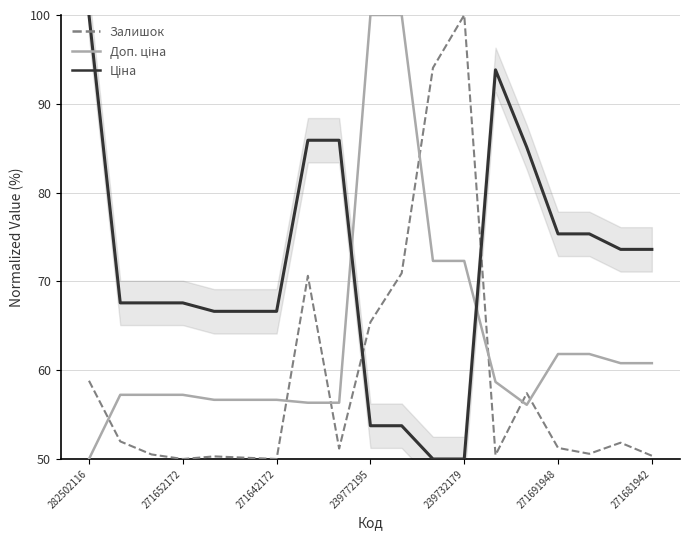

Reading left to right, transcribe all the data shown in this chart.

Залишок: 58.8	52.0	50.5	50.0	50.3	50.1	50.0	70.6	51.2	65.4	70.9	94.1	100.0	50.4	57.4	51.2	50.6	51.8	50.4
Доп. ціна: 50.0	57.2	57.2	57.2	56.7	56.7	56.7	56.3	56.3	100.0	100.0	72.3	72.3	58.7	56.1	61.8	61.8	60.8	60.8
Ціна: 100.0	67.6	67.6	67.6	66.6	66.6	66.6	85.9	85.9	53.7	53.7	50.0	50.0	93.8	85.1	75.4	75.4	73.6	73.6